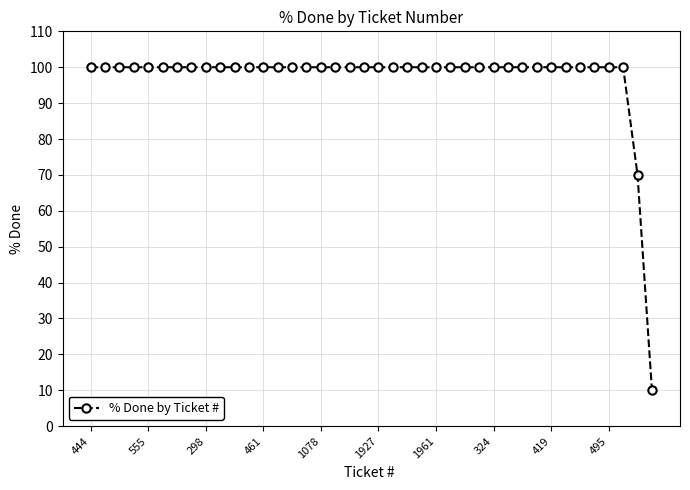

What is the difference between the maximum and minimum values?

90